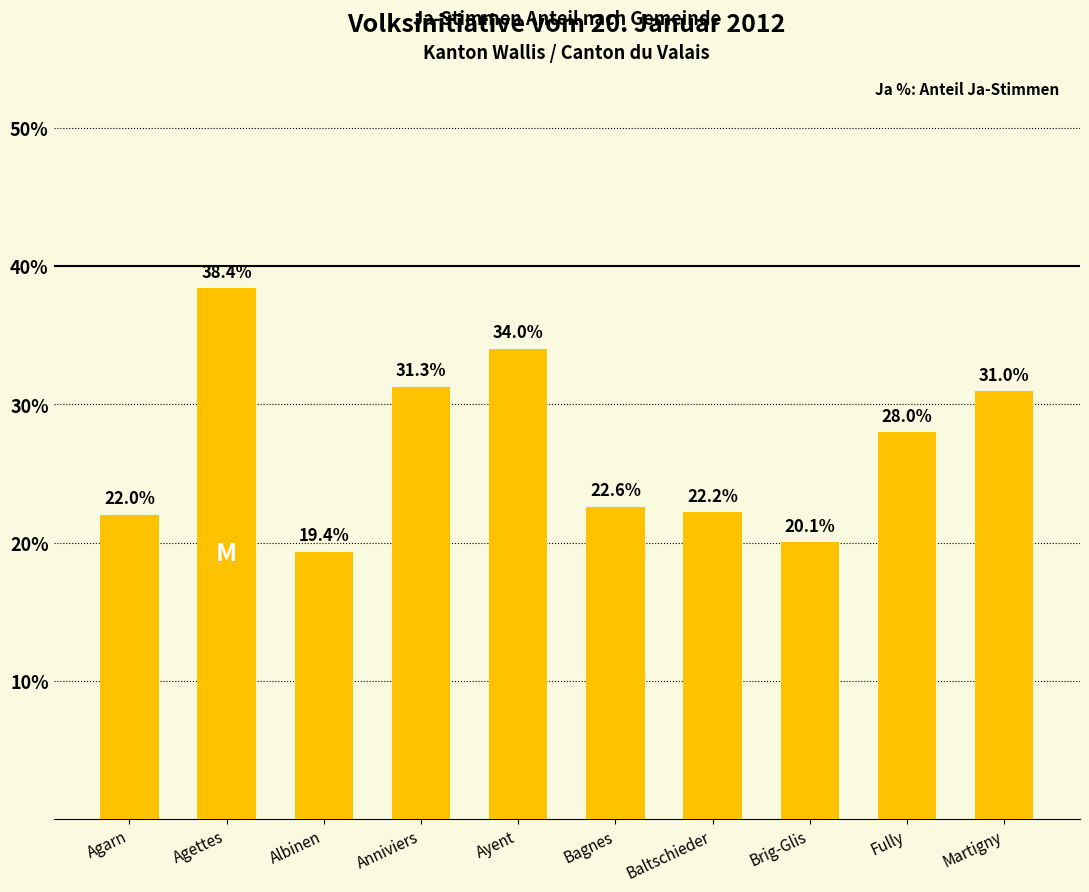

Which category has the highest value across all series?

Agettes